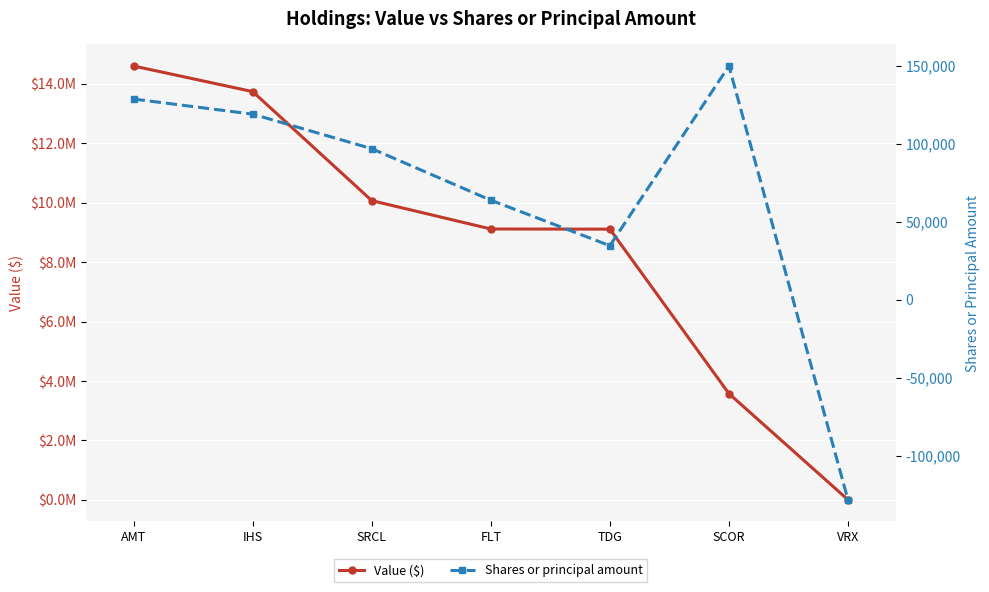

Is the value of Shares or principal amount at IHS greater than the value of Value ($) at VRX?

Yes